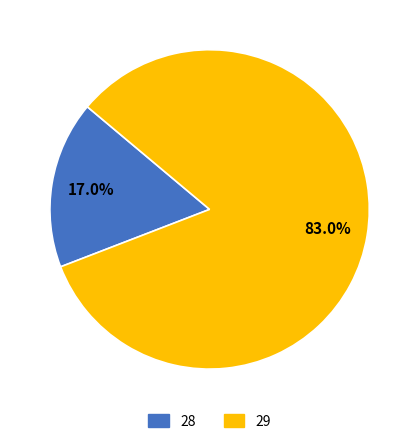

Rank the categories by value from highest to lowest.

29, 28